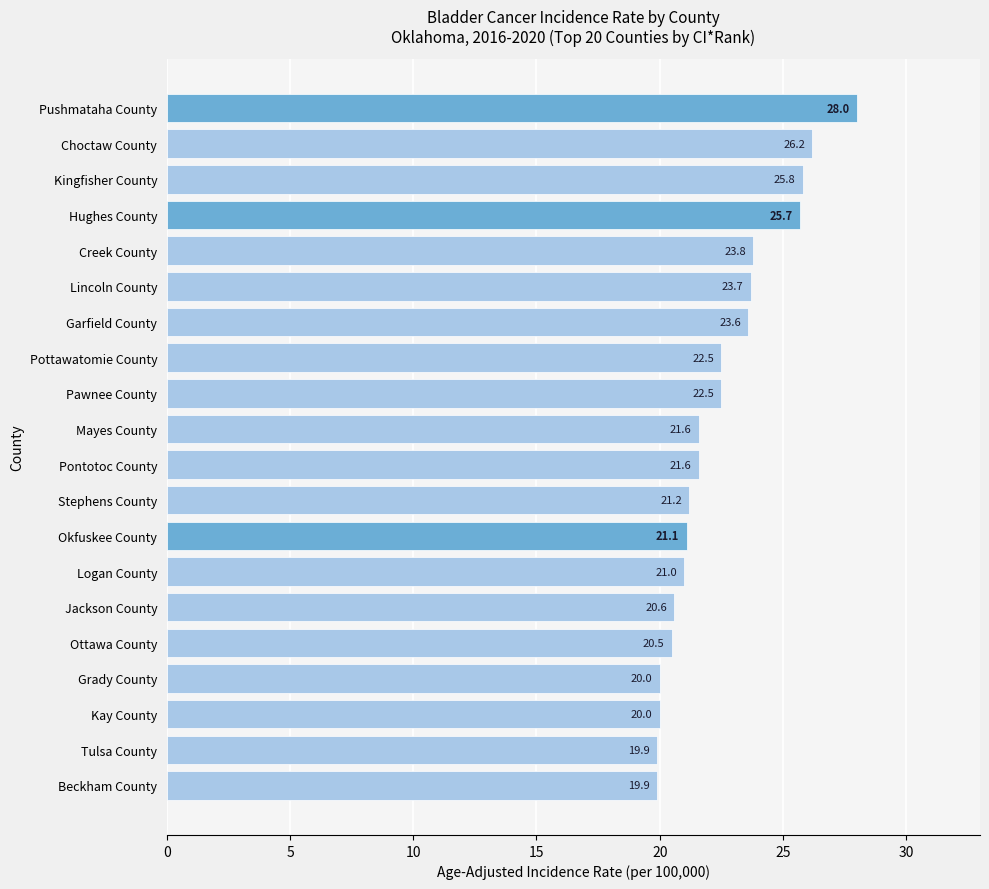

Count the number of categories in the chart.

20